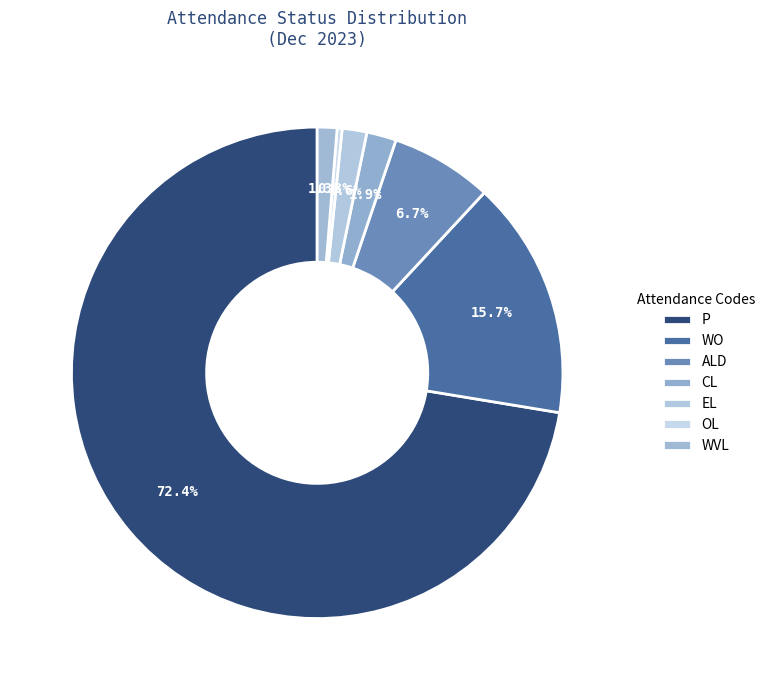

Is CL the majority of the pie?

No